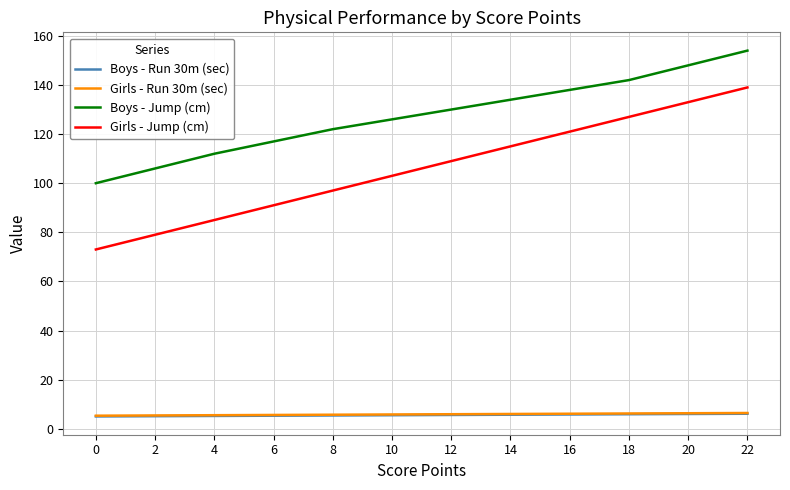

Which series has the largest total across all categories?

Boys - Jump (cm)